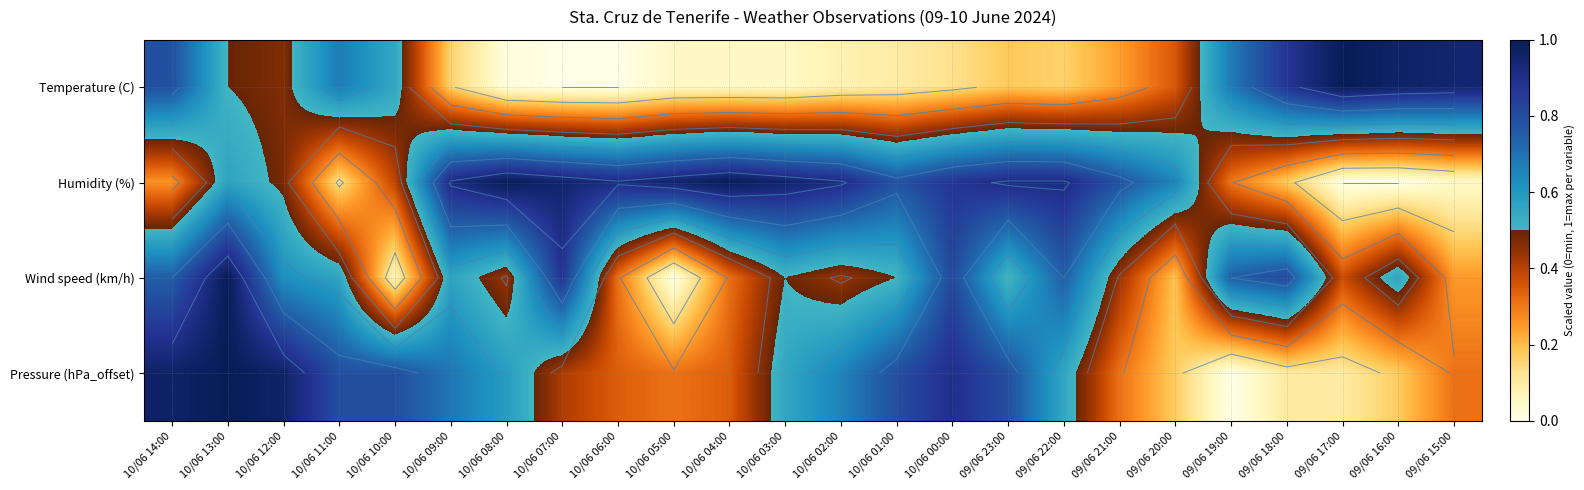

Which series has the widest spread of values?

Temperature (C)